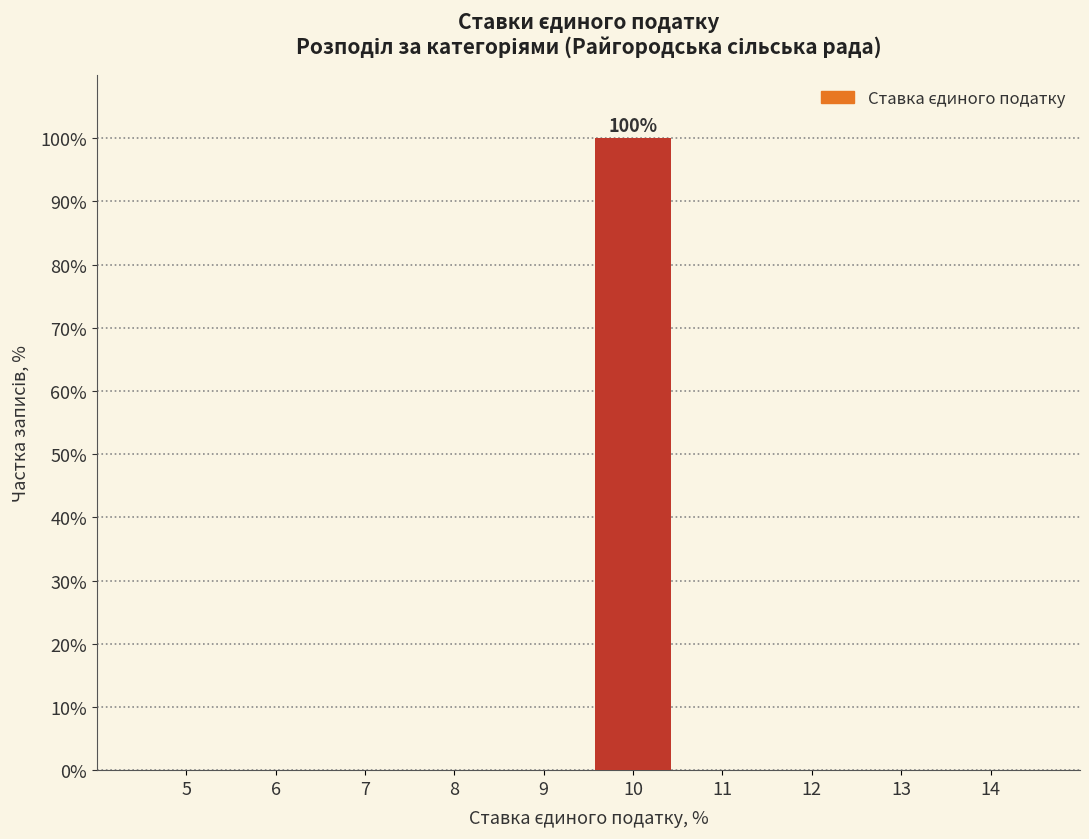

Reading left to right, transcribe all the data shown in this chart.

5=0	6=0	7=0	8=0	9=0	10=100	11=0	12=0	13=0	14=0